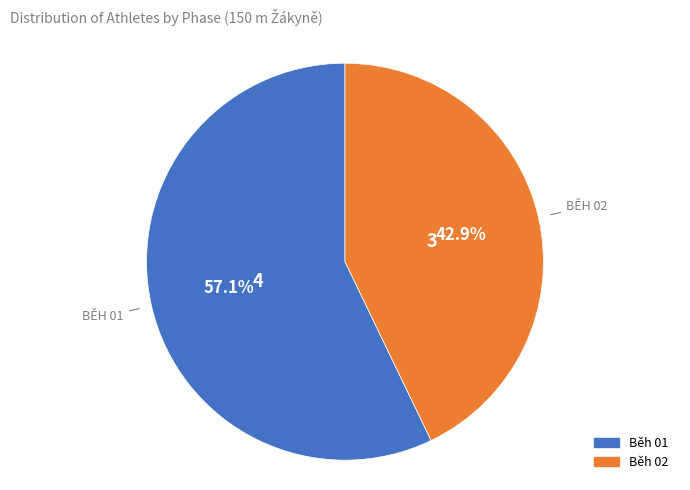

What is the smallest slice in the pie chart?

Běh 02